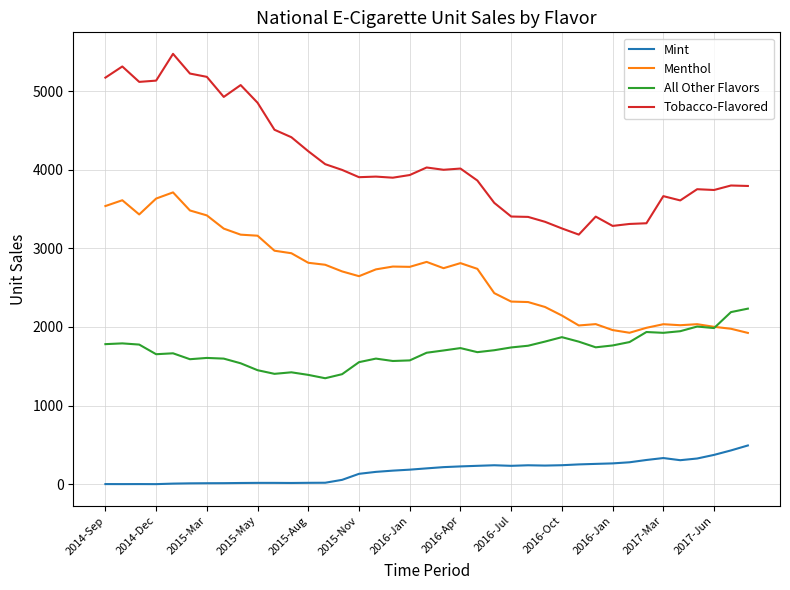

At how many categories does at least one series exceed 2847?

39